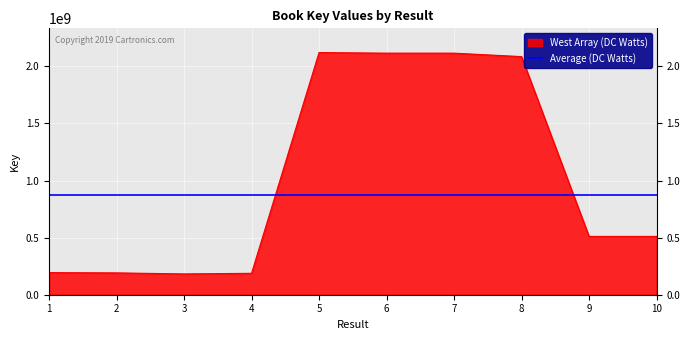

Rank the categories by value from lowest to highest.

3, 4, 2, 1, 10, 9, 8, 6, 7, 5